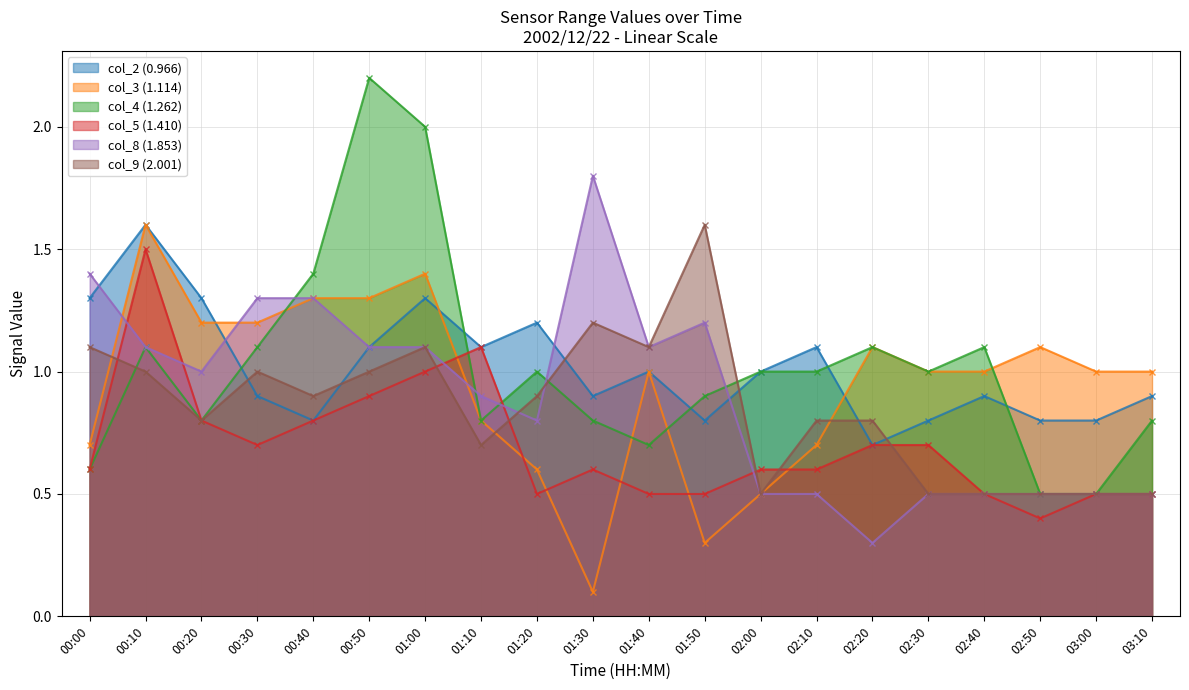

Is it true that col_8 (1.853) equals 0.4 at 00:30?

False